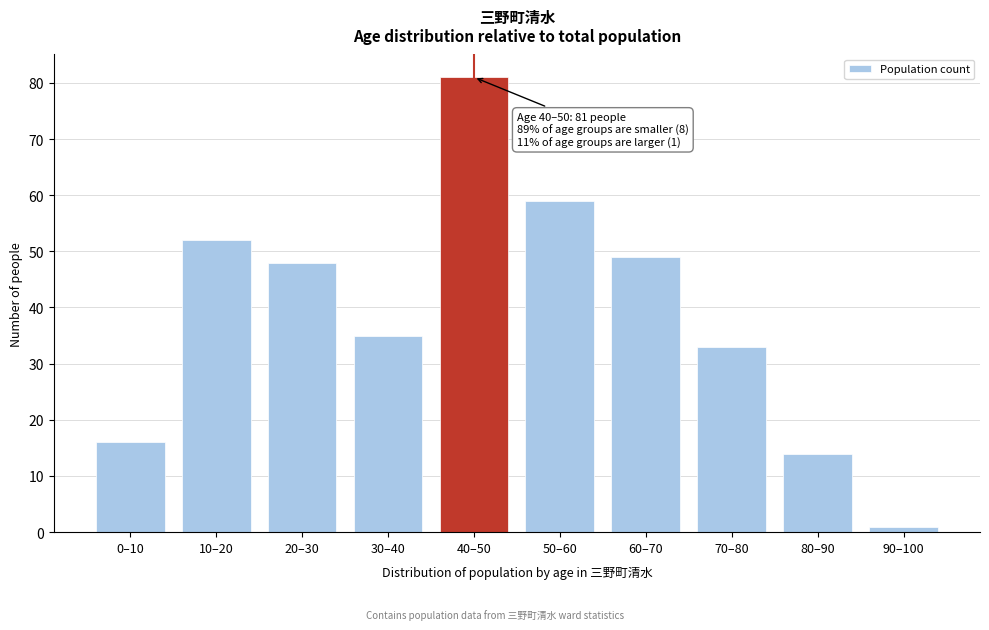

Reading left to right, extract all data points from this chart.

16	52	48	35	81	59	49	33	14	1